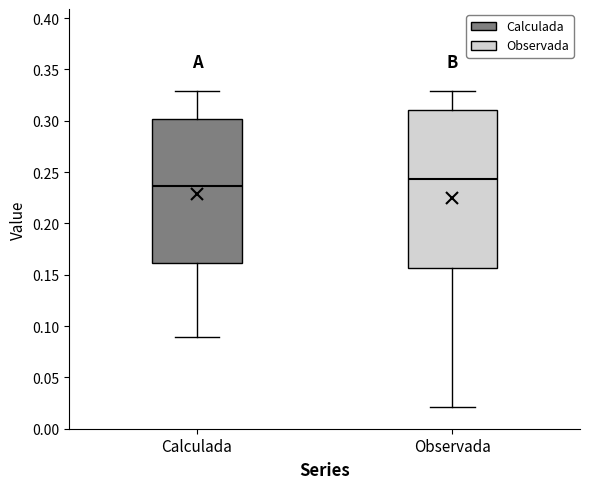

Reading left to right, transcribe this box plot: for each box, give where its median line is, the range the box spans, and where its two whiskers end, as read against the y-axis. The values are not printed on the chart, so give them approximately, as read against the axis.

Calculada: median 0.235, box 0.160 to 0.300, whiskers 0.090 to 0.330
Observada: median 0.245, box 0.155 to 0.310, whiskers 0.020 to 0.330